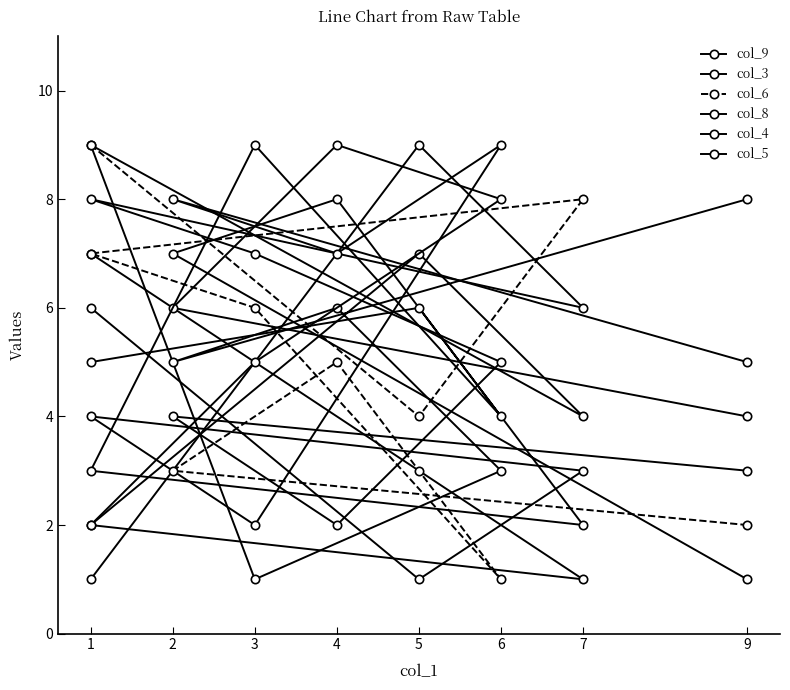

List the series in order of their peak value, lowest first.

col_9, col_3, col_6, col_8, col_4, col_5